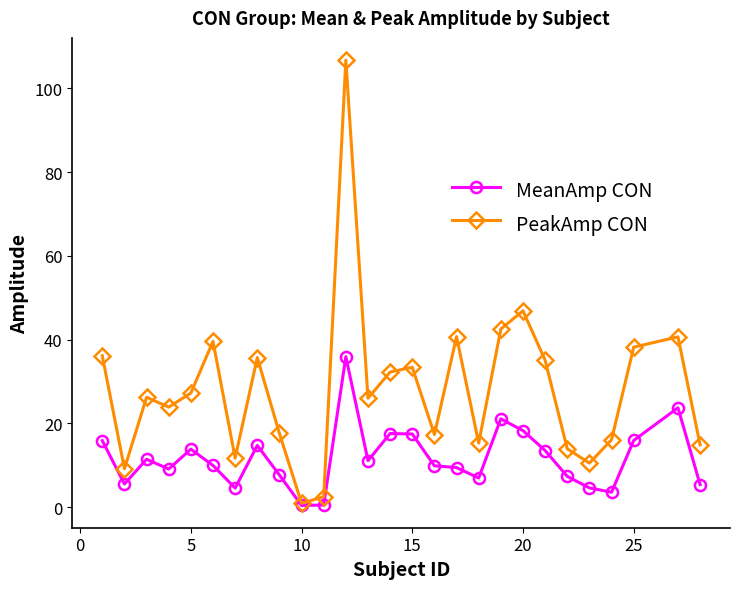

What is the difference between the maximum and minimum values in the MeanAmp CON series?

35.5